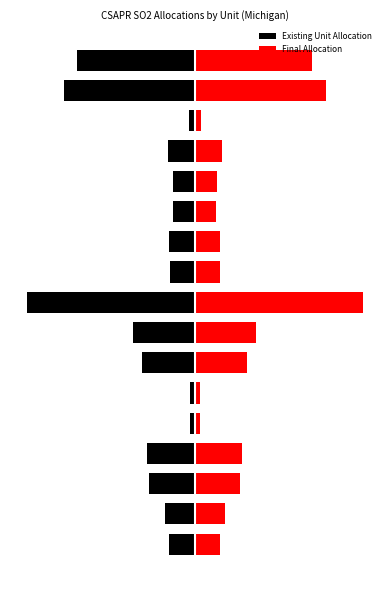

Are the bars grouped side by side (vs. stacked)?

Yes